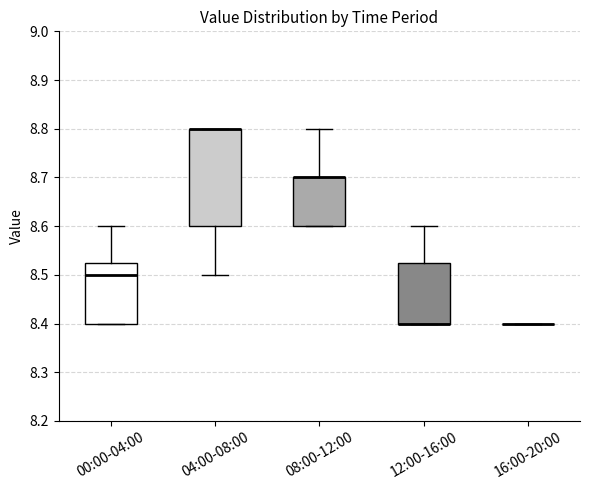

Which box is the tallest, from its lower edge to its upper edge?

04:00-08:00